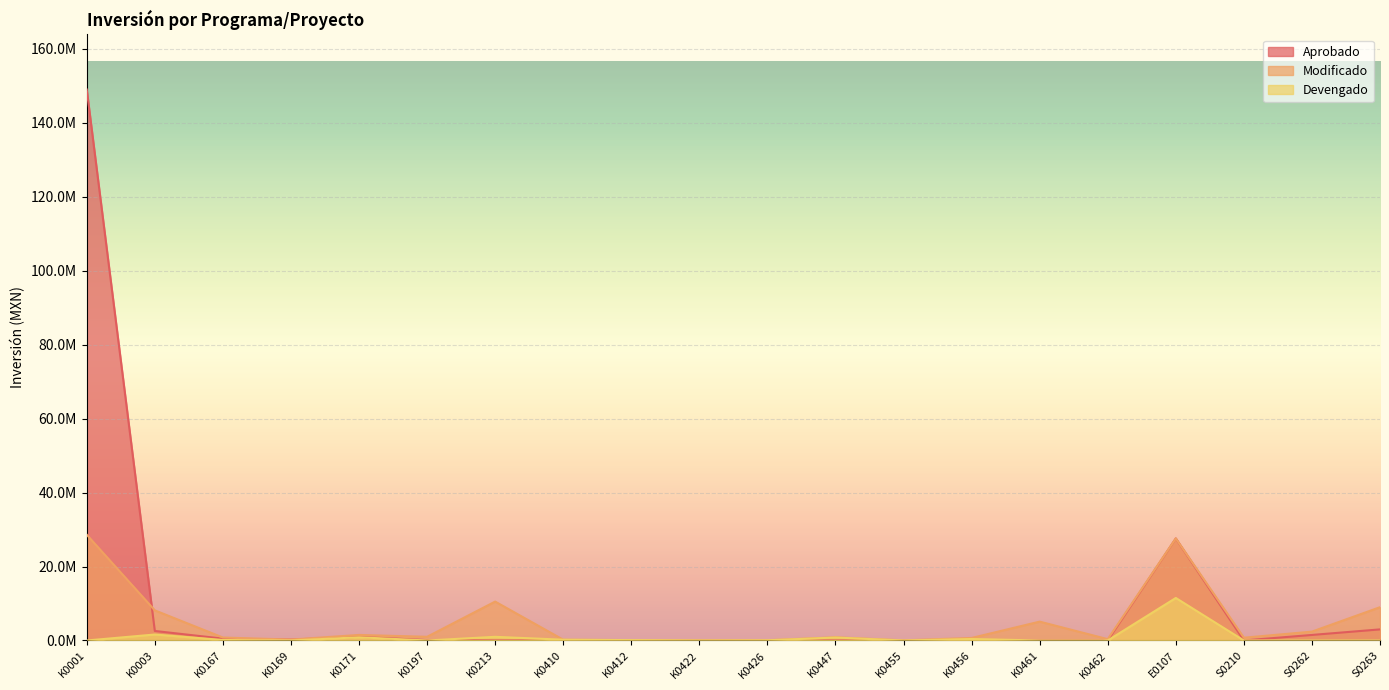

Where is the first local maximum for Devengado?

K0003